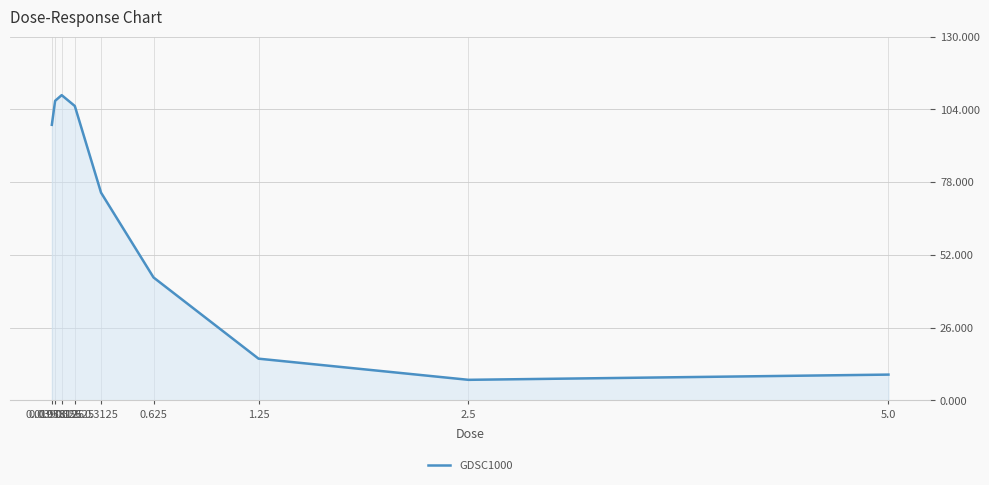

True or false: the data shows 74.2 at 0.3125.

True